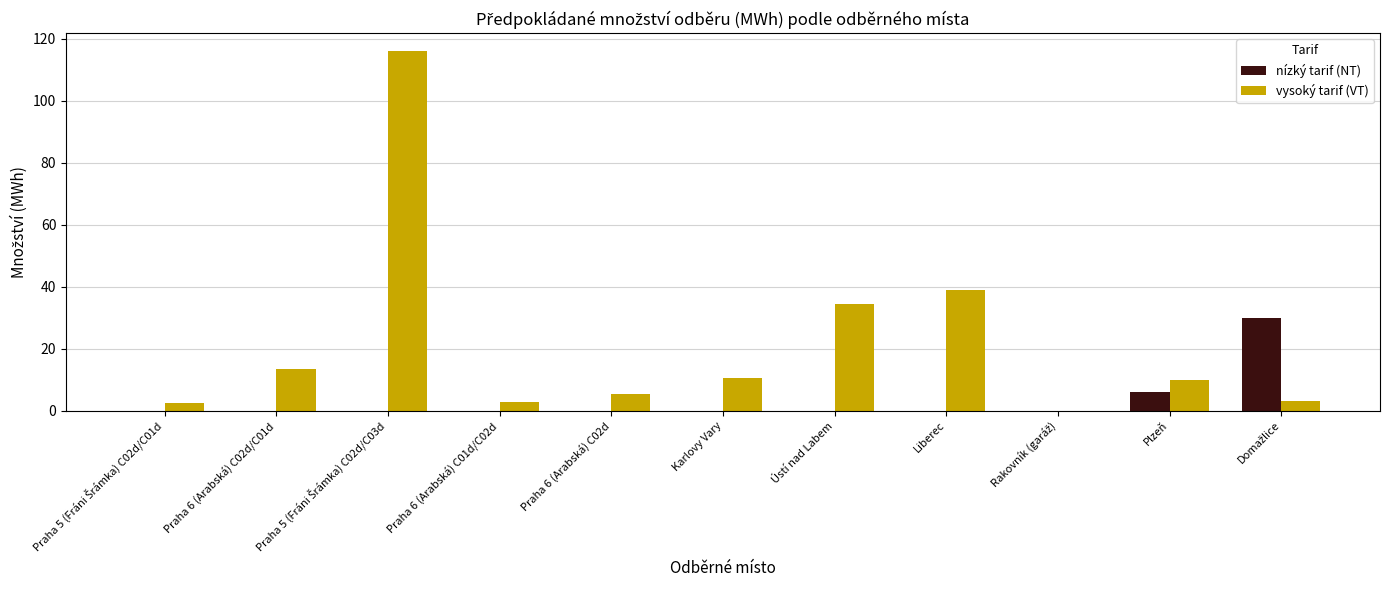

Is the value of nízký tarif (NT) at Liberec greater than the value of vysoký tarif (VT) at Plzeň?

No